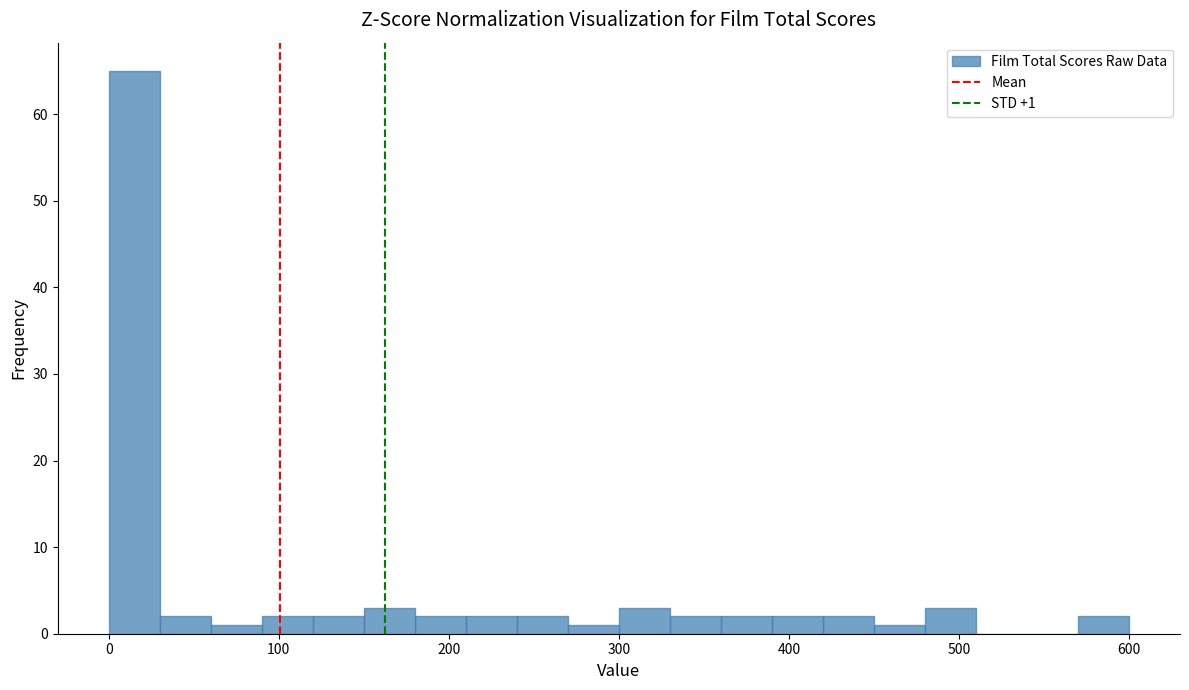

Read against the x-axis, roughly where is the centre of the tallest bar?

20